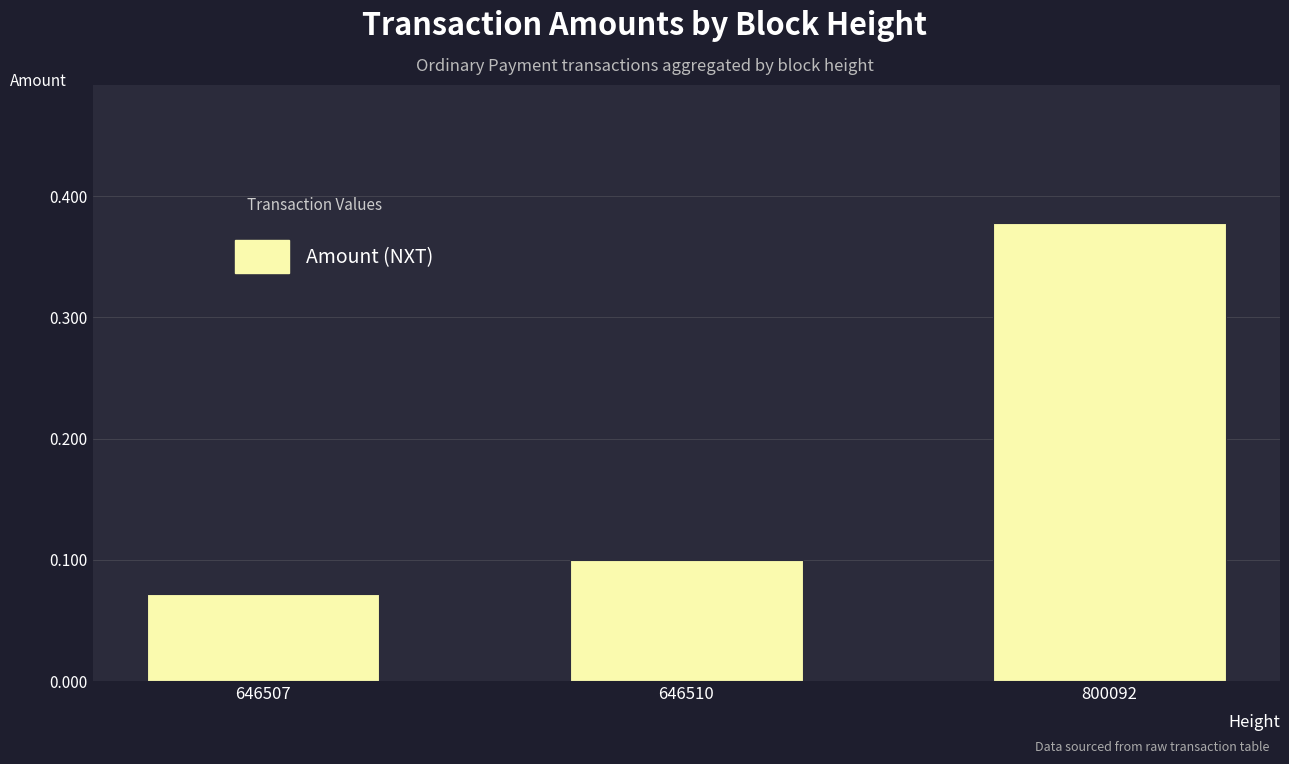

Which has a higher value, 800092 or 646510?

800092